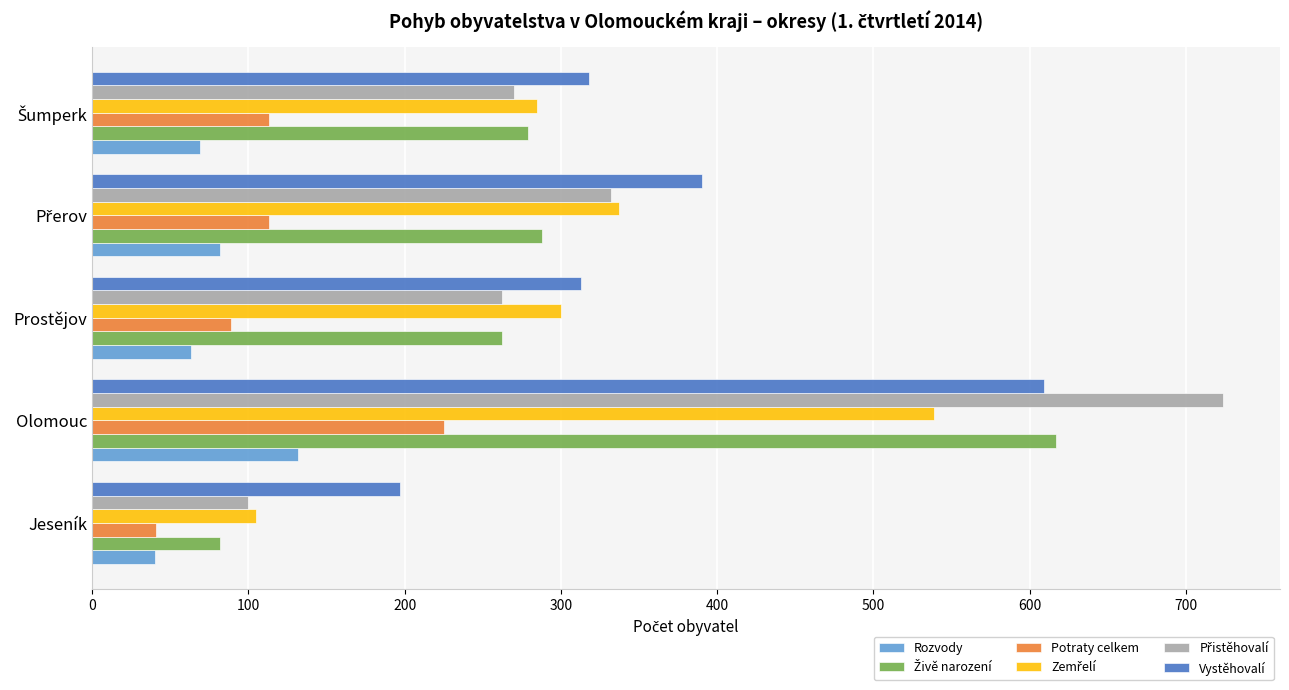

What is the spread (max minus min) of values at Prostějov?

250